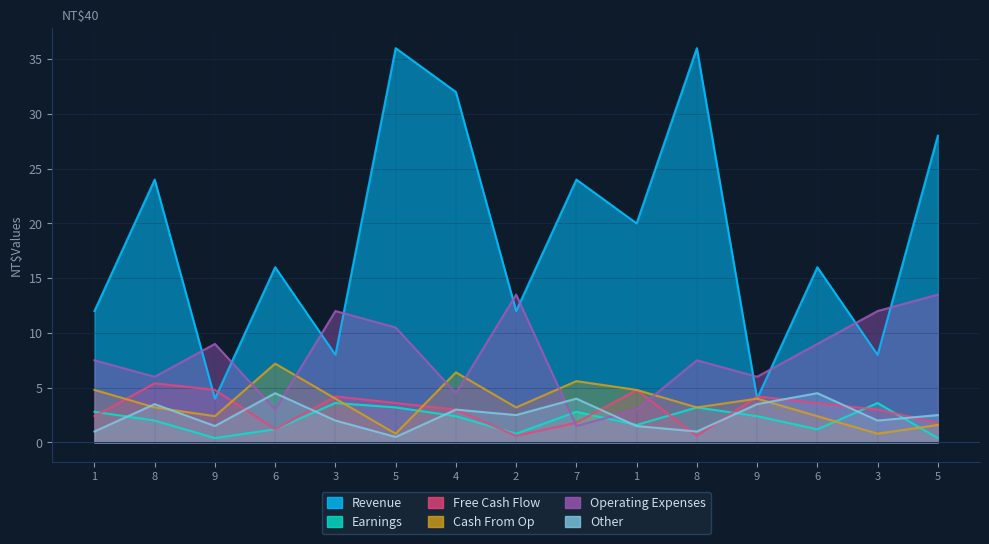

Where is the first local maximum for col_3?

8